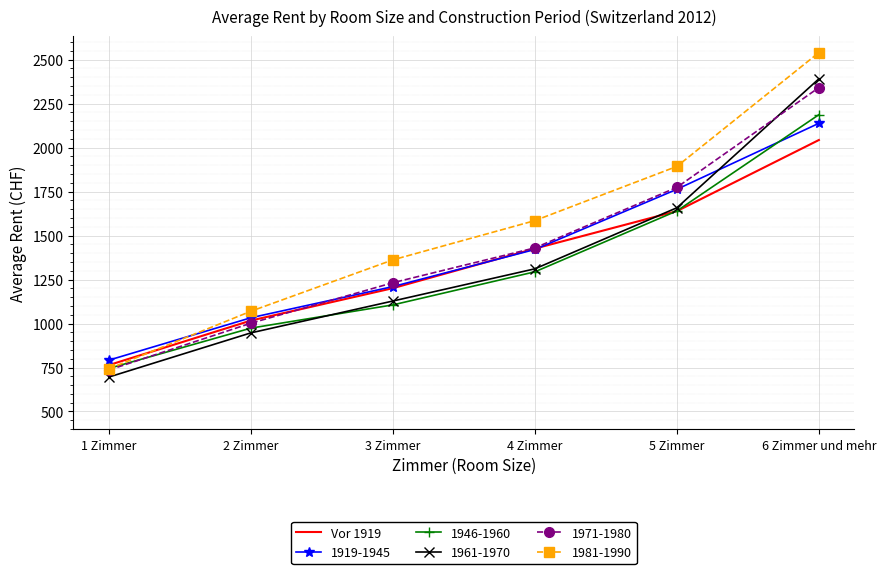

Is the value of 1981-1990 at 3 Zimmer greater than the value of Vor 1919 at 3 Zimmer?

Yes